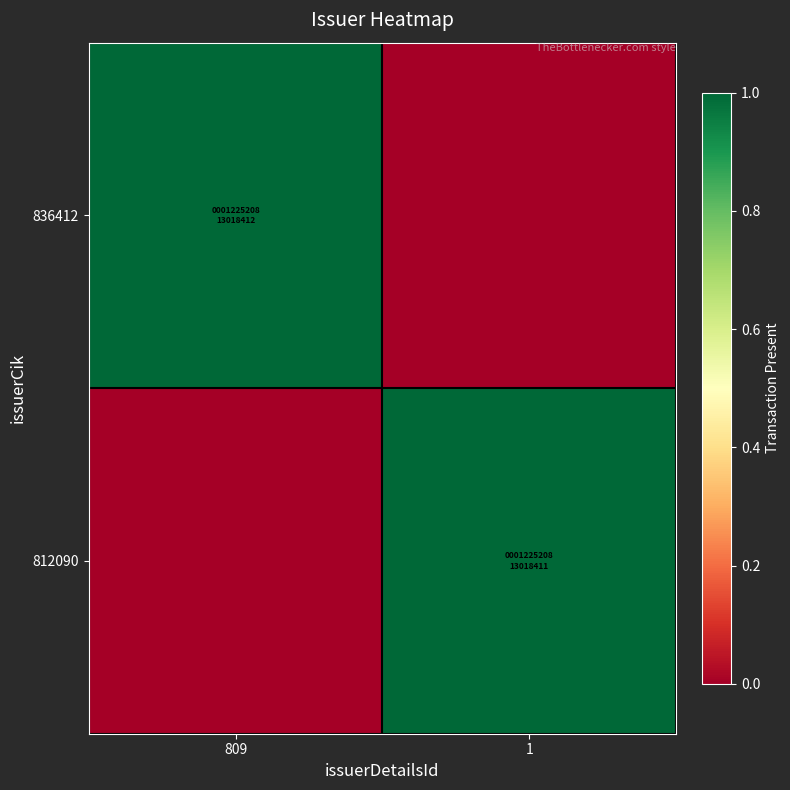

How many series are shown in this chart?

2